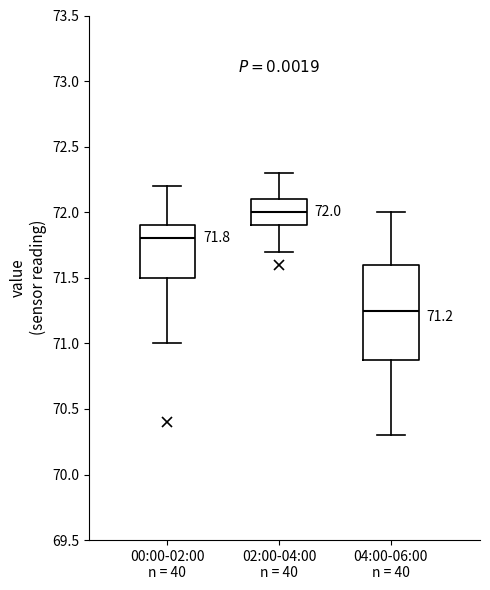

Which box has the lowest median line?

04:00-06:00 n = 40